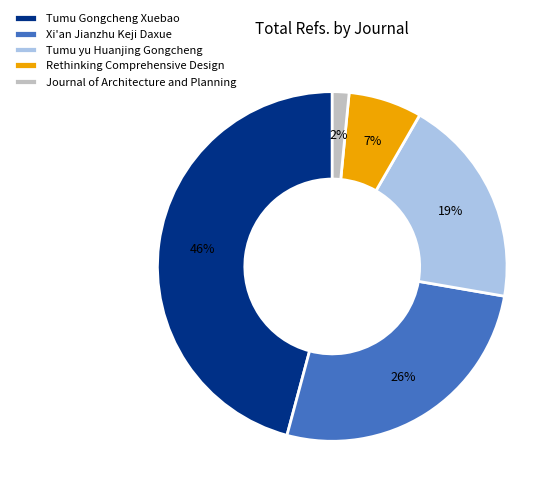

How many segments does this pie chart have?

5